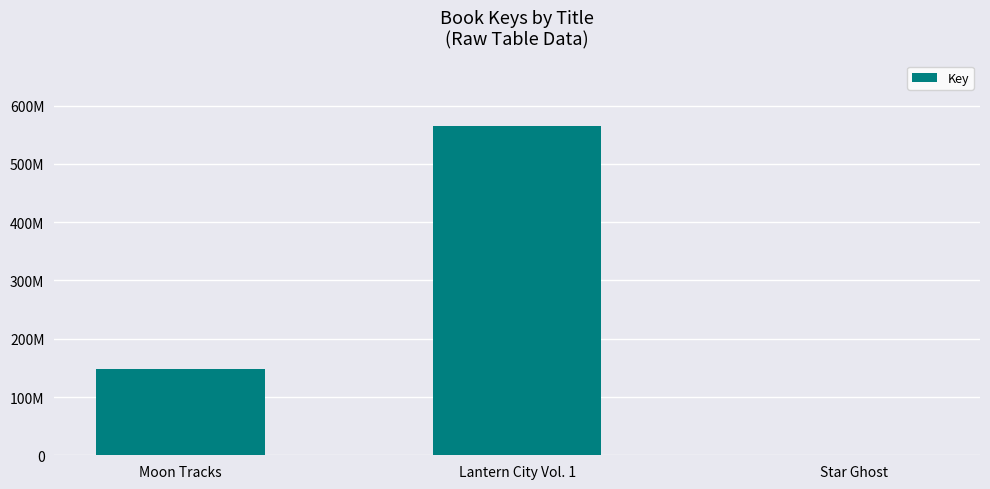

Count the number of categories in the chart.

3